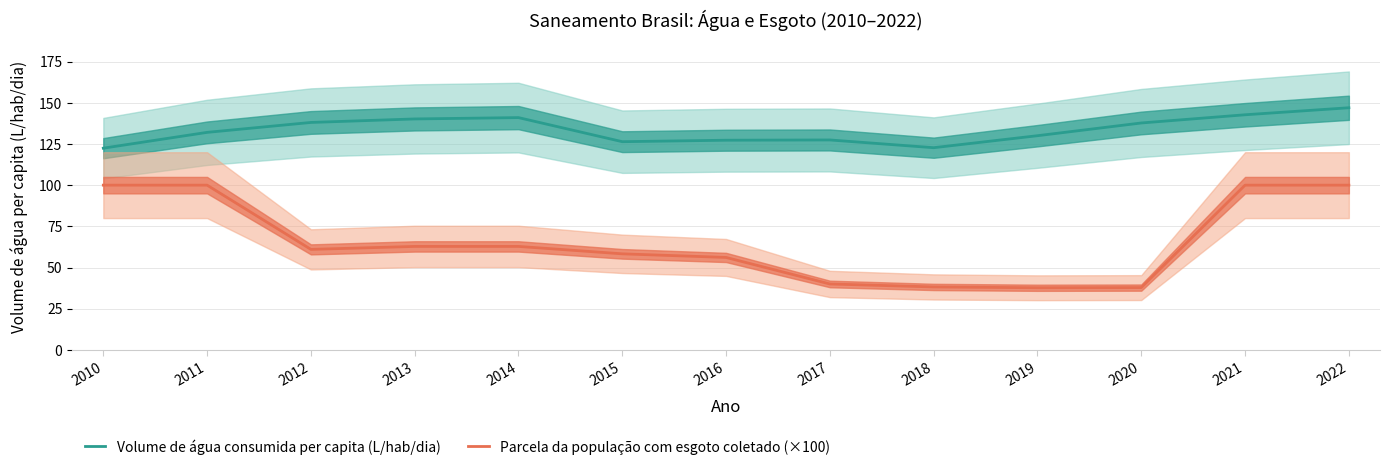

True or false: Volume de água consumida per capita (L/hab/dia) and Parcela da população com esgoto coletado (×100) cross at least once.

False